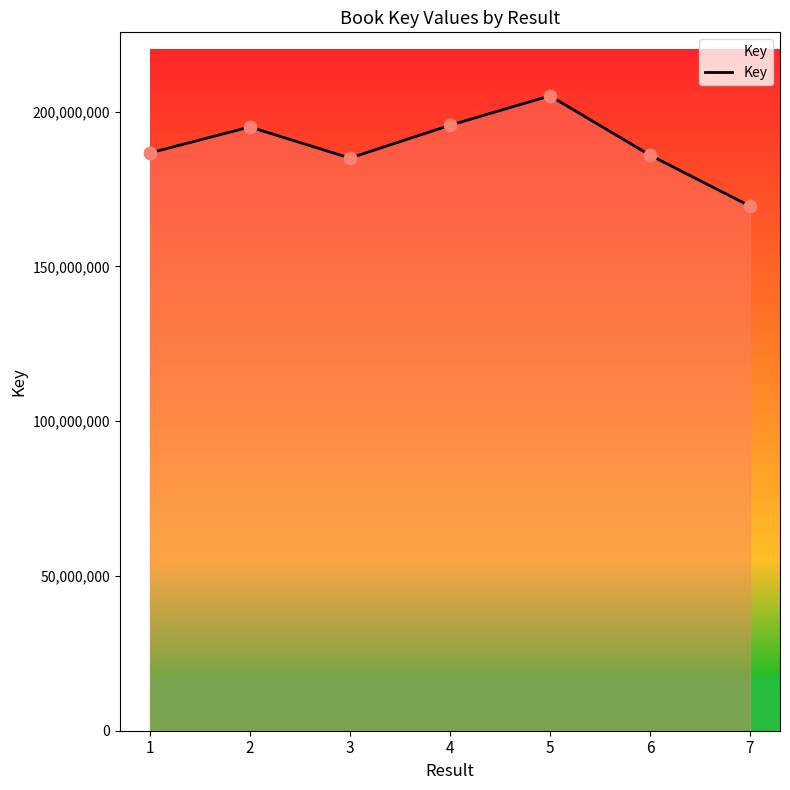

Approximately how many times larger is the value at 6 compared to 5?

0.9